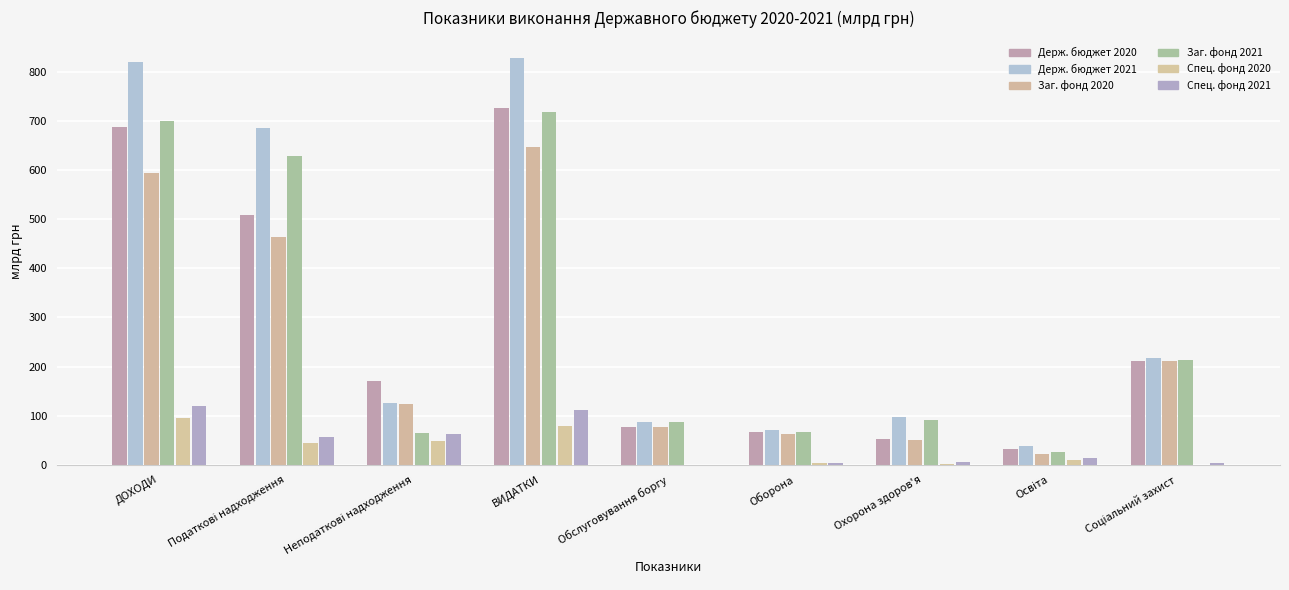

Is it true that Спец. фонд 2021 equals 1.8 at Соціальний захист?

False